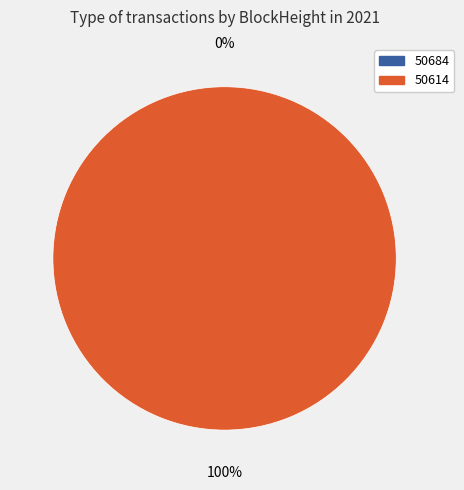

Is there any slice that represents more than half of the pie?

Yes